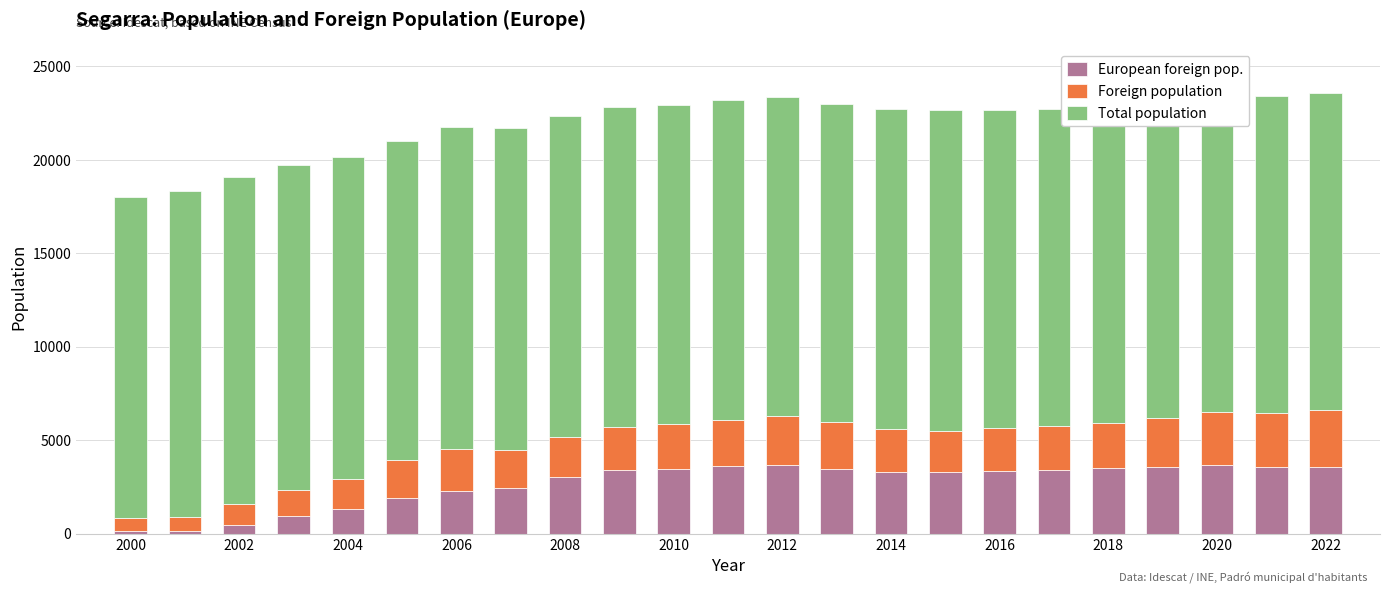

Reading right to left, transcribe all the data shown in this chart.

European foreign pop.: 3549	3575	3648	3540	3496	3412	3372	3282	3274	3437	3679	3610	3457	3386	3025	2425	2273	1899	1302	923	471	127	120
Foreign population: 3089	2903	2834	2672	2443	2327	2261	2207	2345	2560	2588	2496	2431	2331	2143	2050	2248	2021	1627	1433	1138	739	693
Total population: 16963	16934	16836	16840	16883	16997	17055	17158	17094	16974	17098	17085	17052	17108	17169	17228	17260	17076	17237	17354	17450	17479	17213